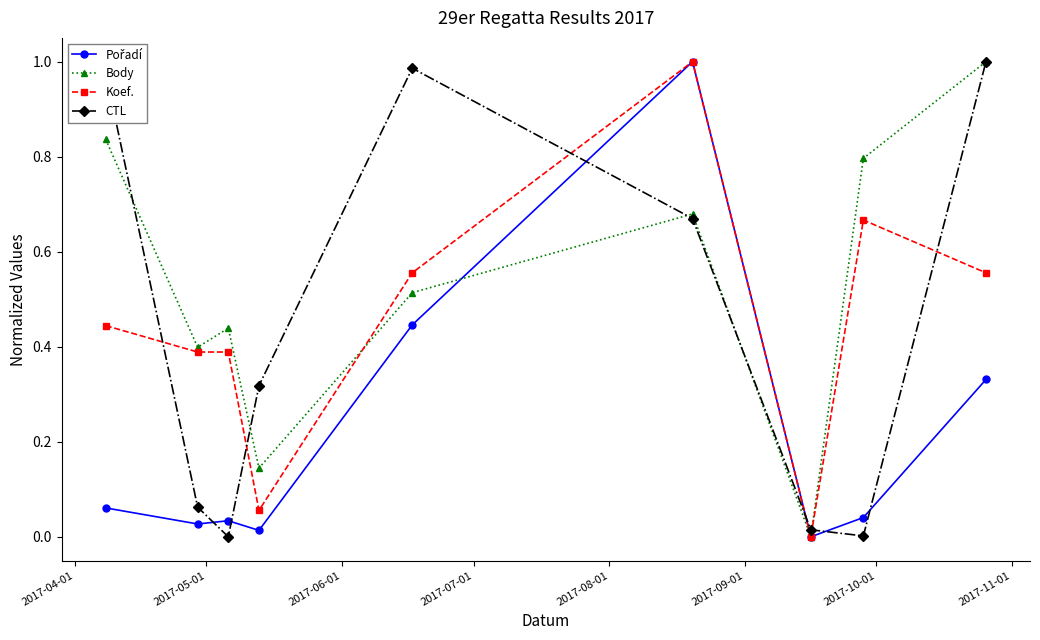

True or false: CTL has more than 0 points higher than both neighbors.

True